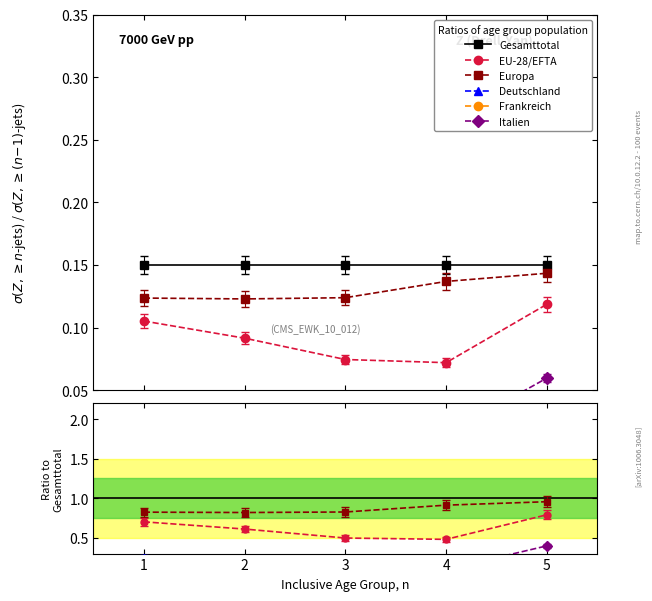

At how many categories does at least one series exceed 0?

5